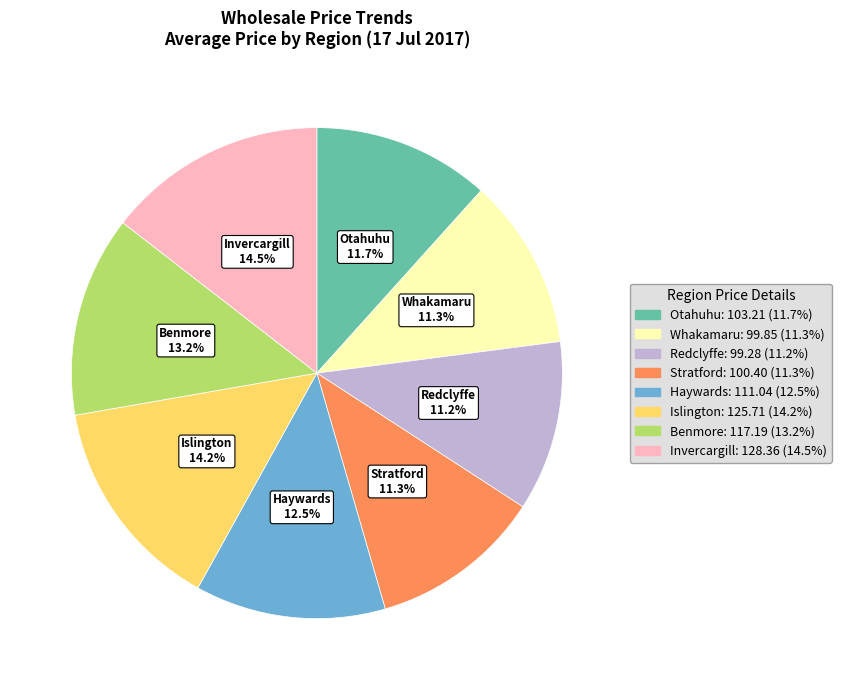

Does any single category account for the majority?

No